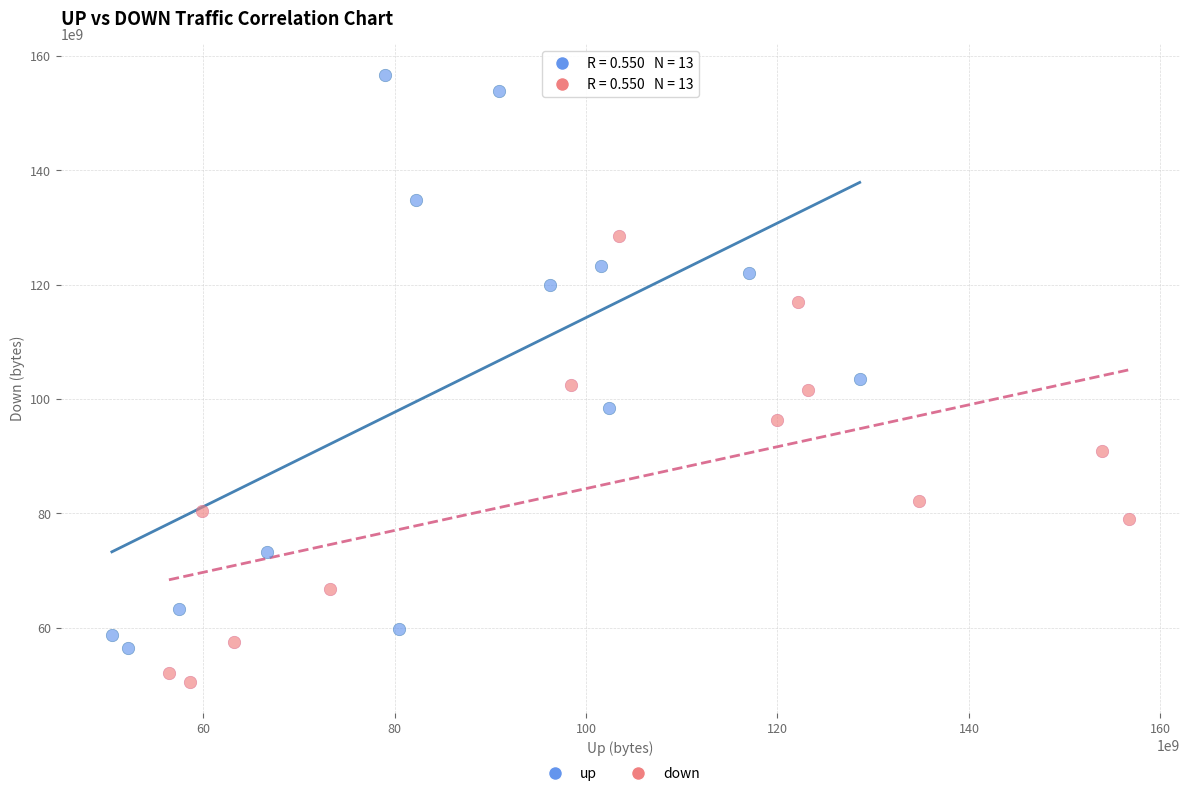

Which series reaches the minimum Y coordinate?

down